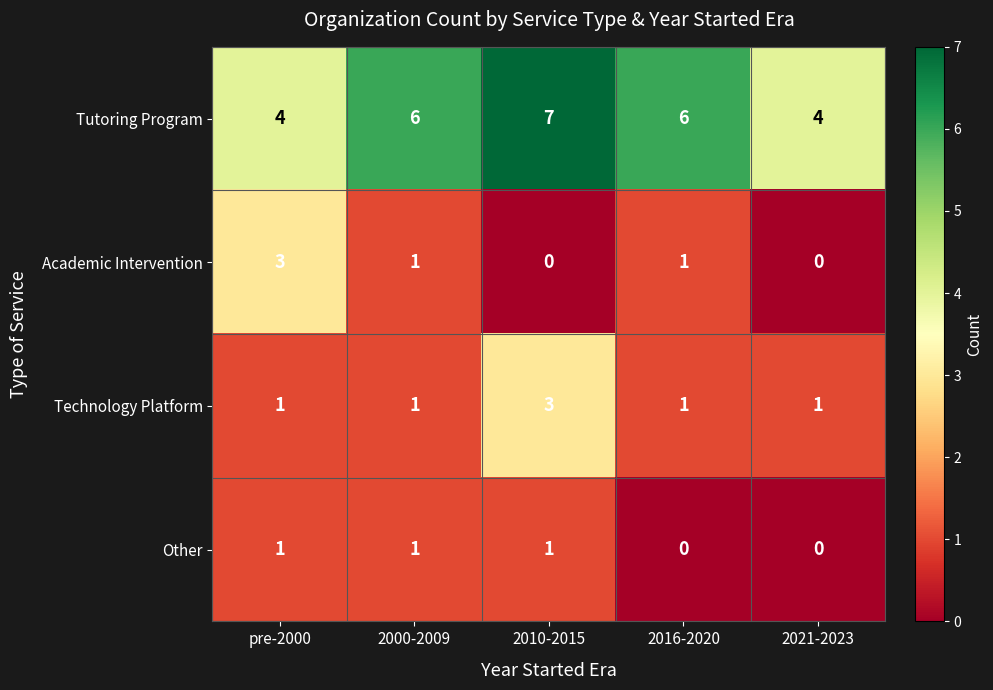

Which series changed the most between 2010-2015 and 2016-2020?

Technology Platform